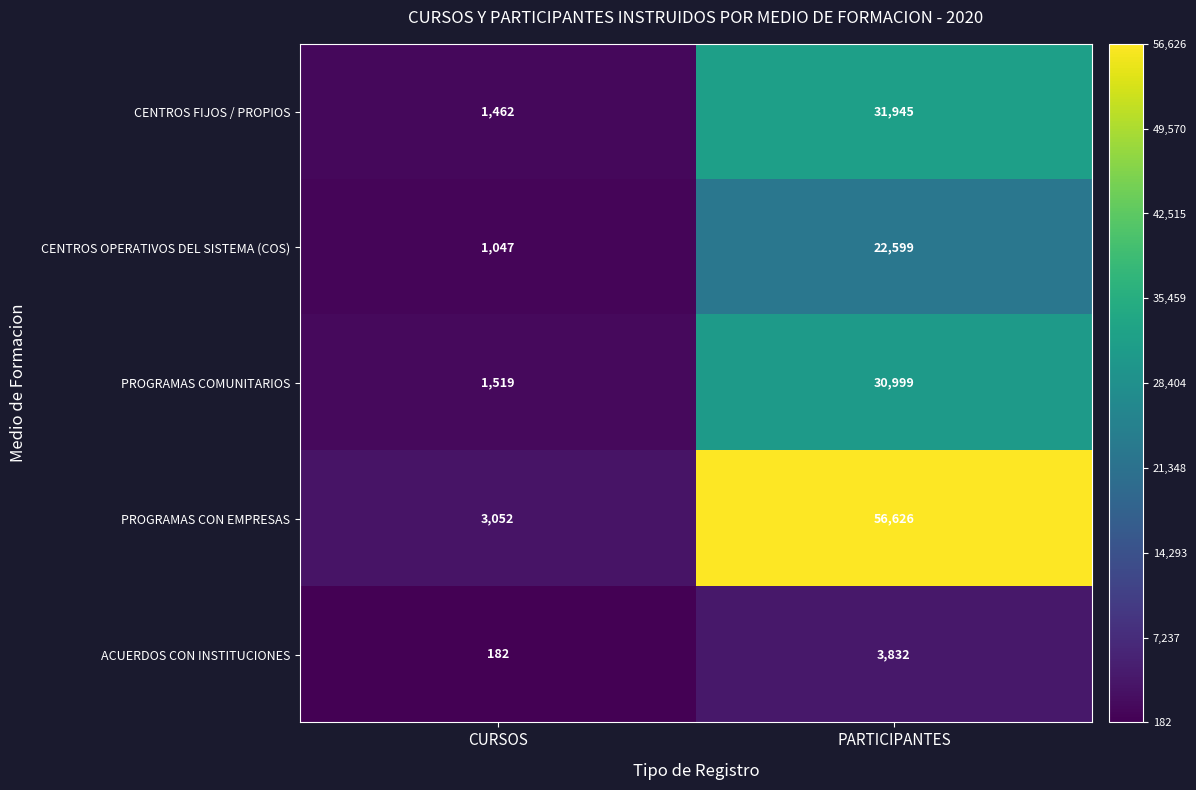

Where is PROGRAMAS COMUNITARIOS nearest to the value 16259?

CURSOS